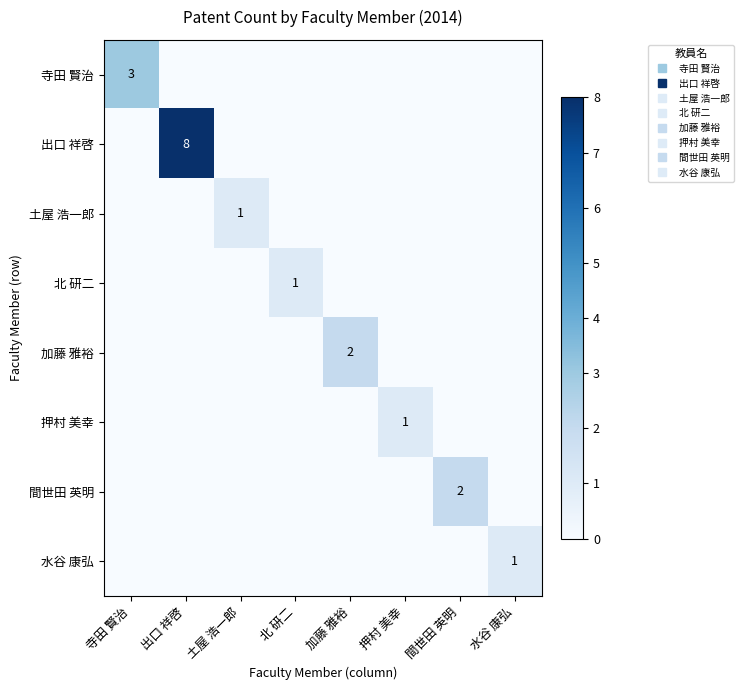

How many distinct data groups are displayed?

8